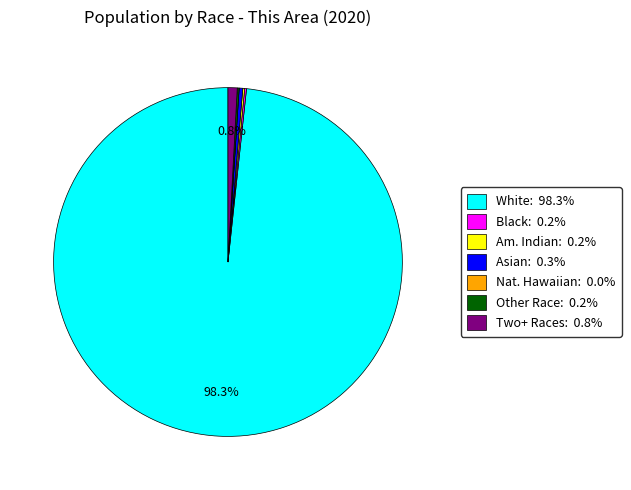

Does any single category account for the majority?

Yes